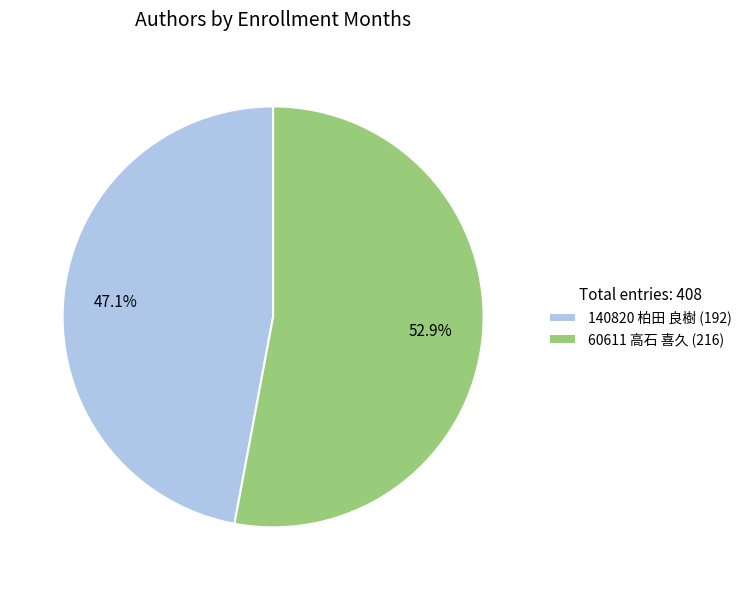

Between 140820 柏田 良樹 and 60611 高石 喜久, which is larger?

60611 高石 喜久